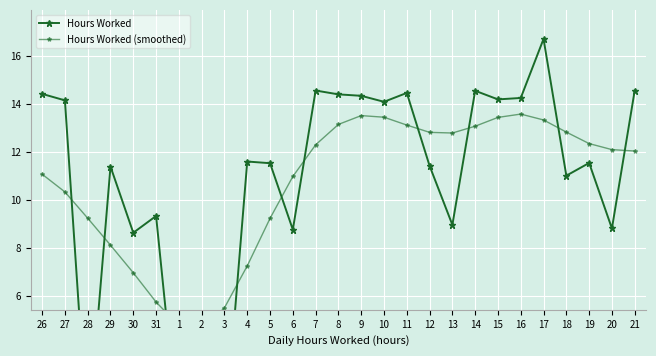

At which label is Hours Worked closest to 8?

30